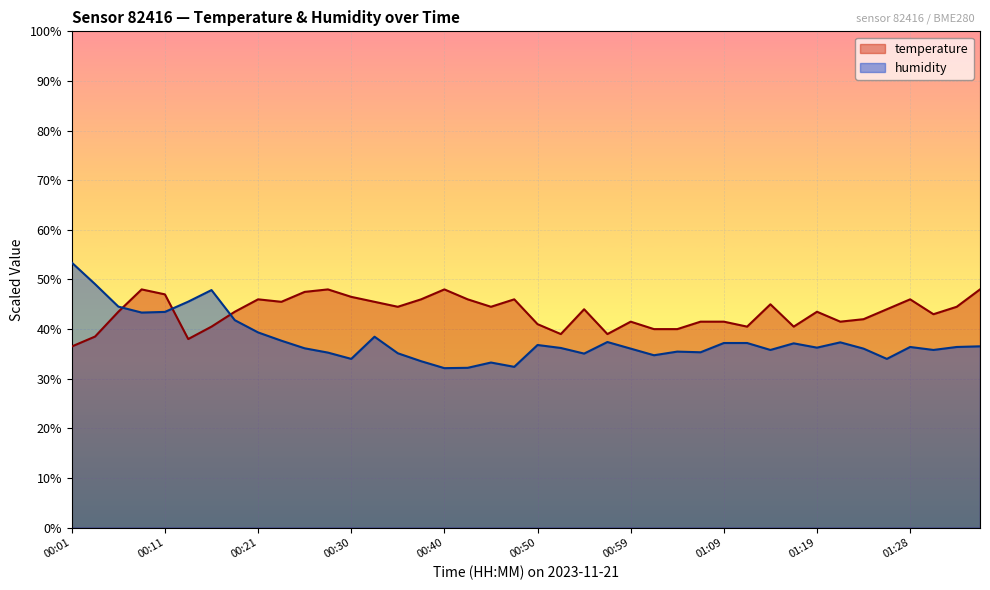

How many times do humidity and temperature cross each other?

3